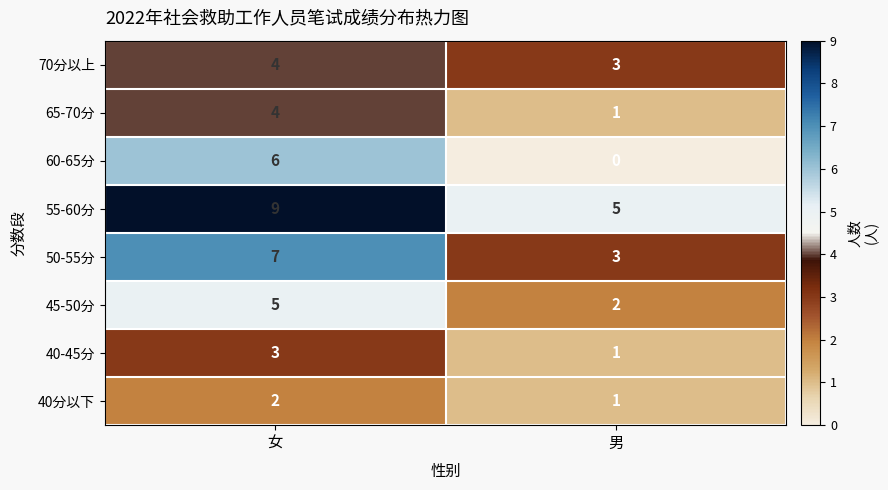

Reading left to right, what are all the values shown in this chart?

70分以上: 女=4	男=3
65-70分: 女=4	男=1
60-65分: 女=6	男=0
55-60分: 女=9	男=5
50-55分: 女=7	男=3
45-50分: 女=5	男=2
40-45分: 女=3	男=1
40分以下: 女=2	男=1